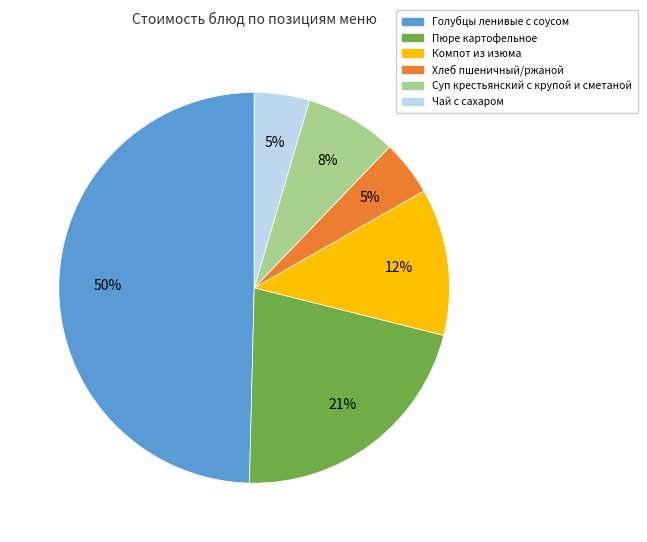

Is Компот из изюма the majority of the pie?

No